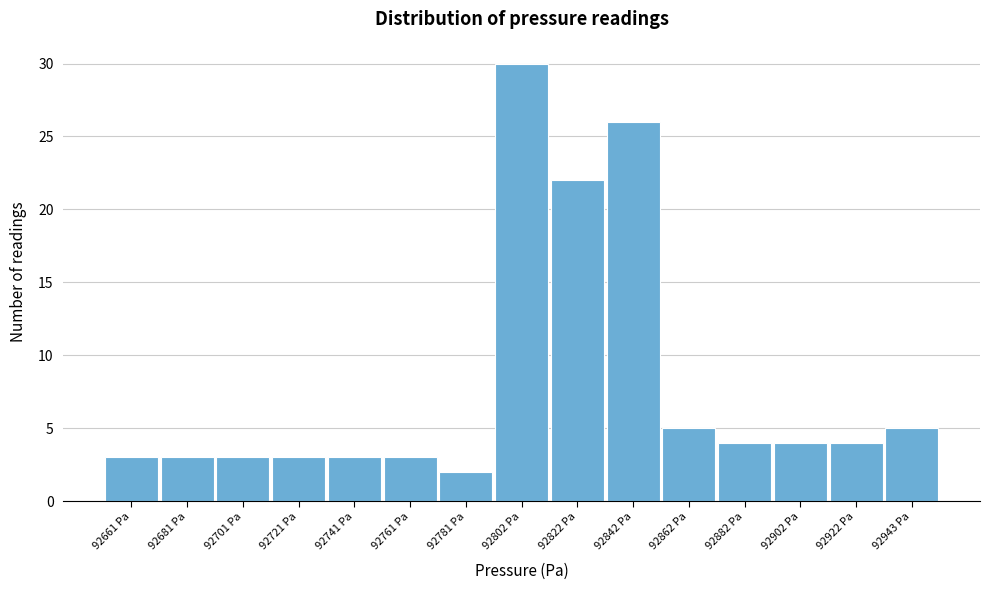

How tall is the bar that spans 92730 to 92750 on the x-axis? Neither the bar edges nor the heights are printed on the chart, so give them approximately, as read against the axes.

3